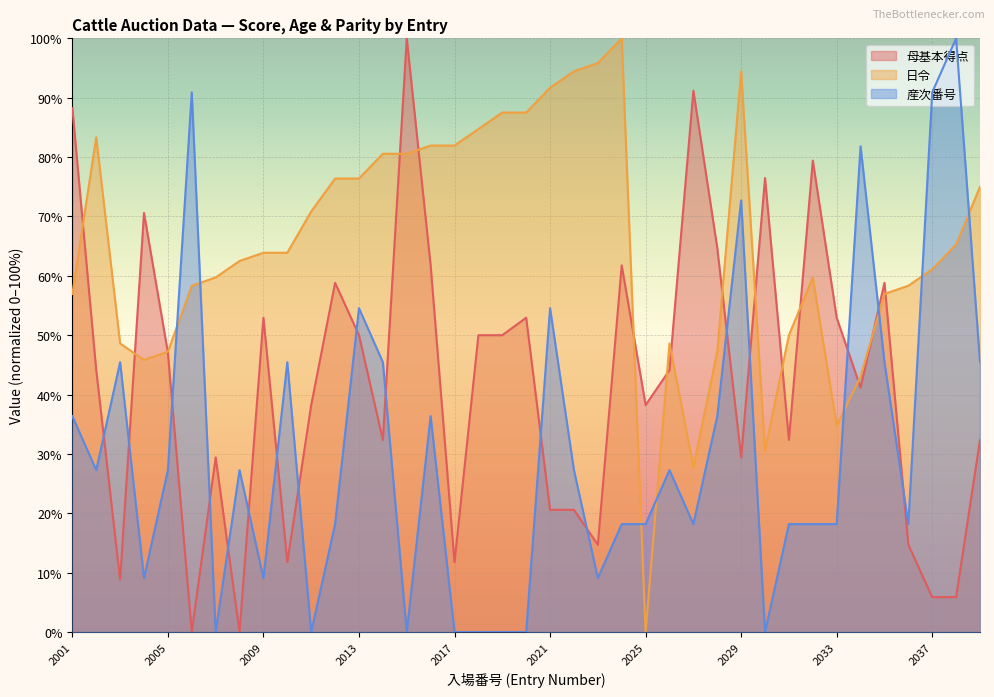

List the labels in order of 日令 value, smallest first.

2025, 2027, 2030, 2033, 2034, 2004, 2005, 2028, 2003, 2026, 2031, 2001, 2035, 2006, 2036, 2007, 2032, 2037, 2008, 2009, 2010, 2038, 2011, 2039, 2012, 2013, 2014, 2015, 2016, 2017, 2002, 2018, 2019, 2020, 2021, 2022, 2029, 2023, 2024